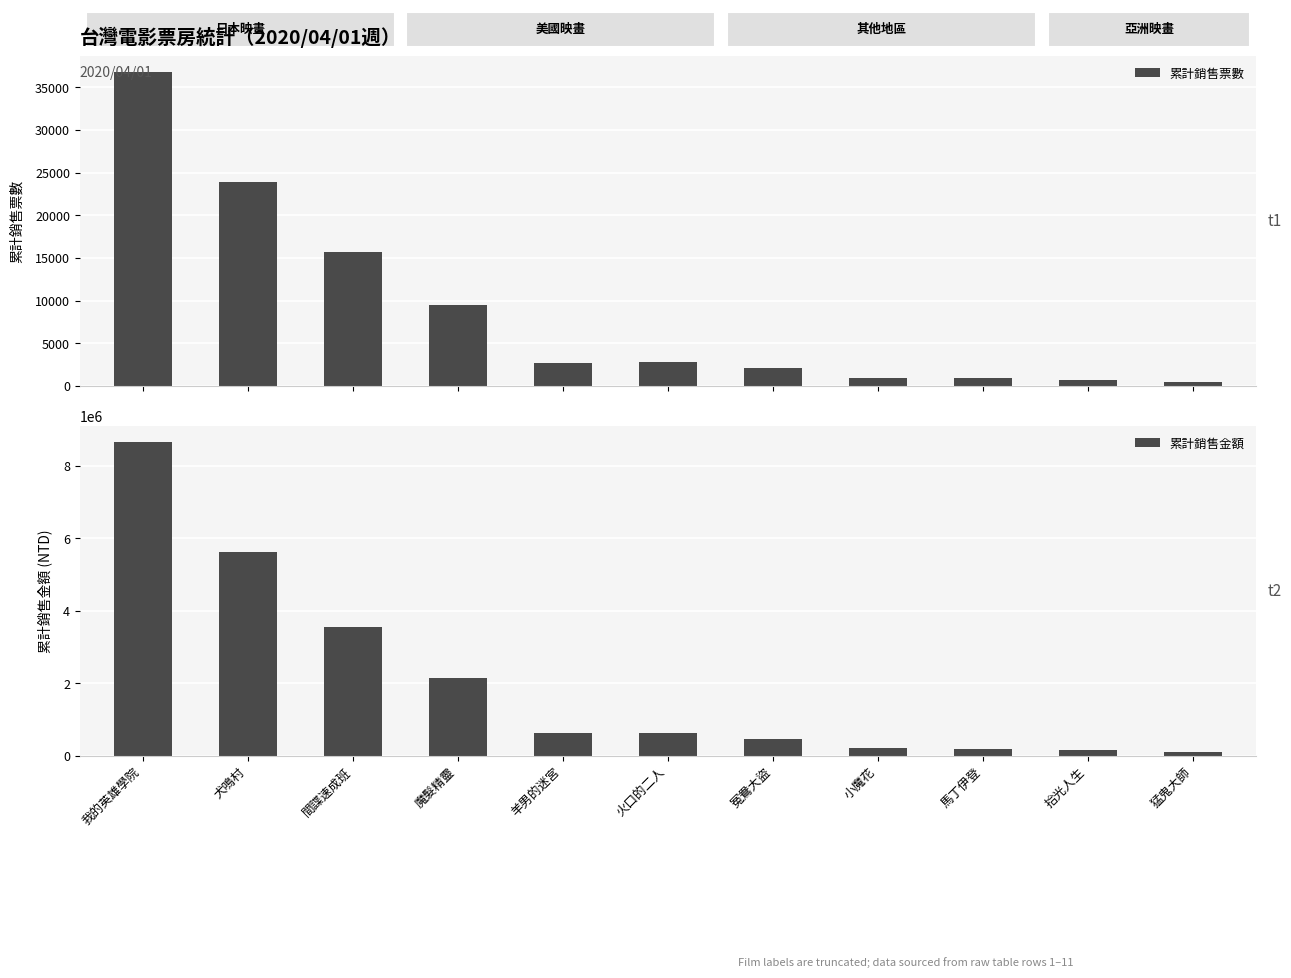

At which label does 累計銷售金額 reach its minimum?

猛鬼大師